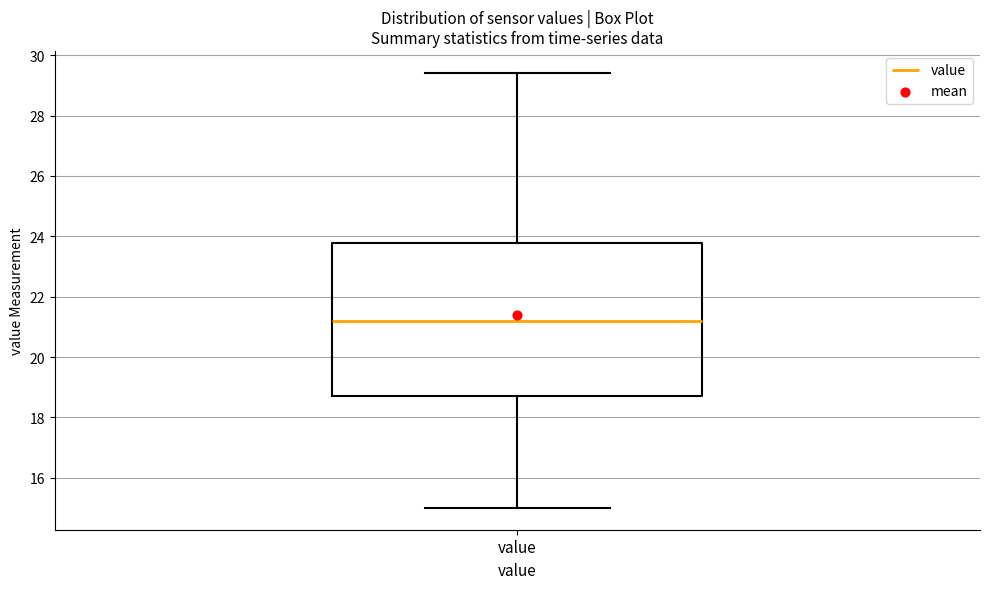

Read this box plot against the y-axis: the position of the median line, the range covered by the box, and the ends of both whiskers. The values are not printed on the chart, so give them approximately, as read against the axis.

median 21.2, box 18.6 to 23.8, whiskers 15.0 to 29.4